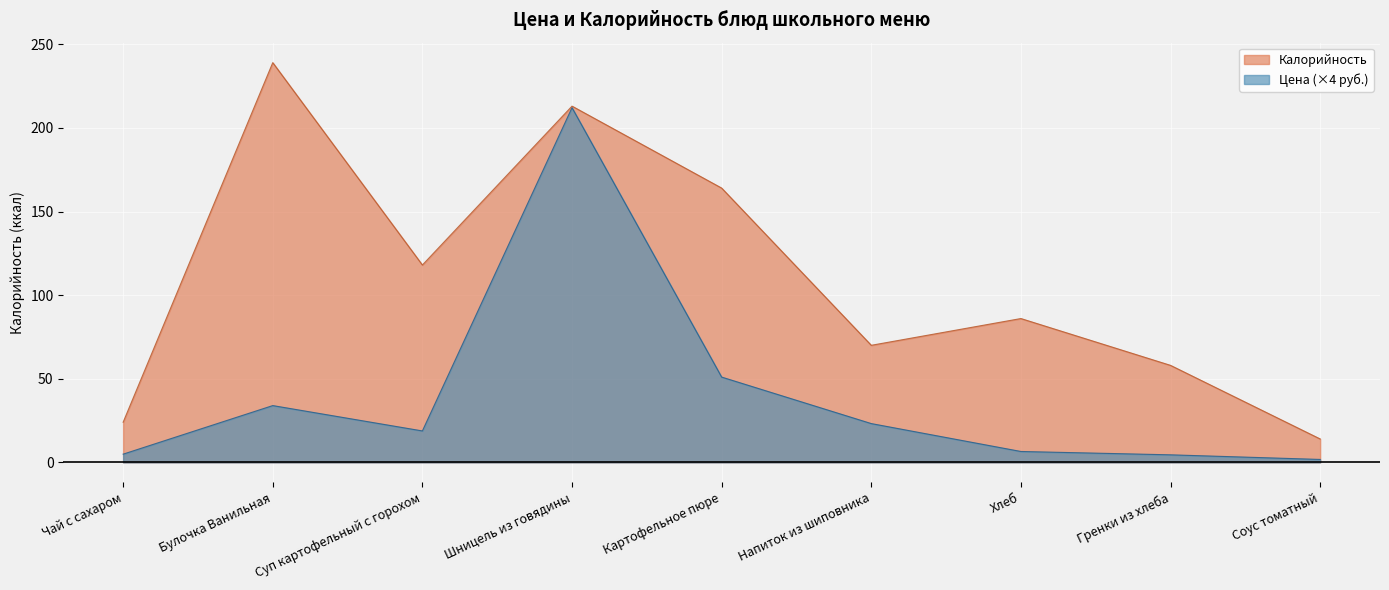

At which category does Калорийность reach its first local peak?

Булочка Ванильная